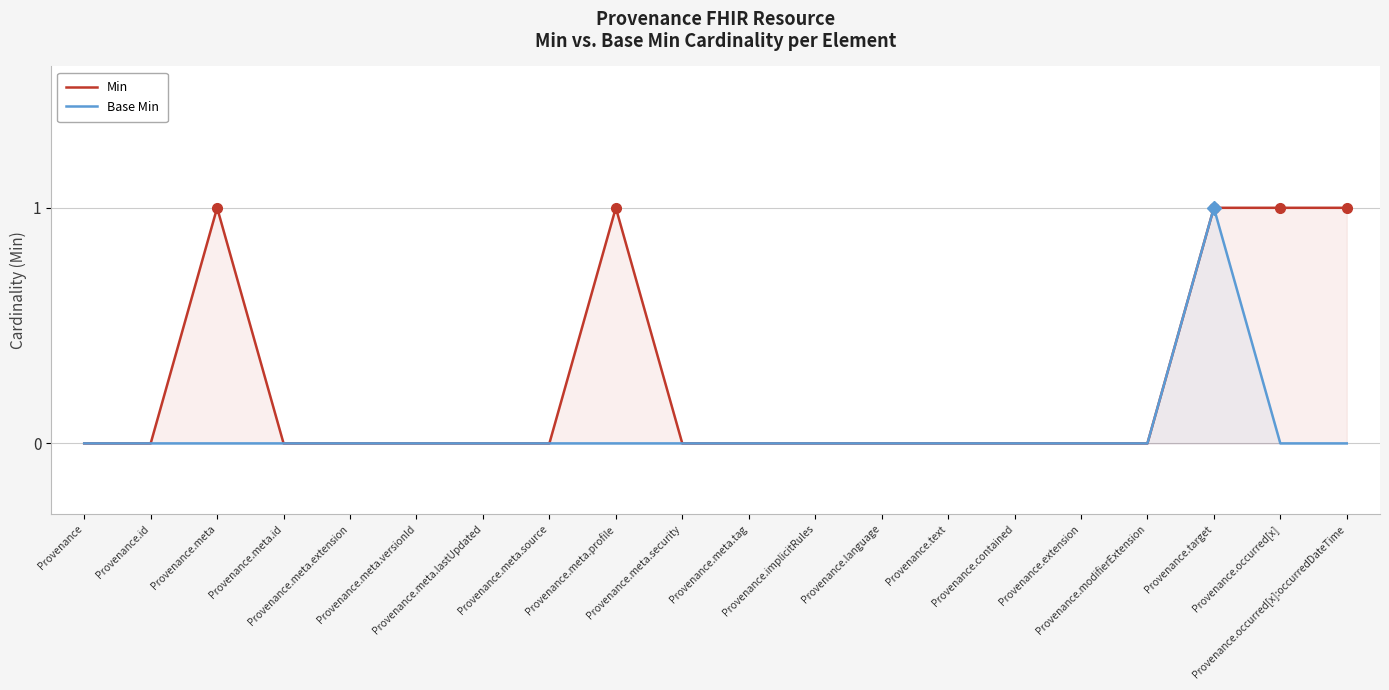

The value of Min at Provenance.meta.security is 0. True or false?

True